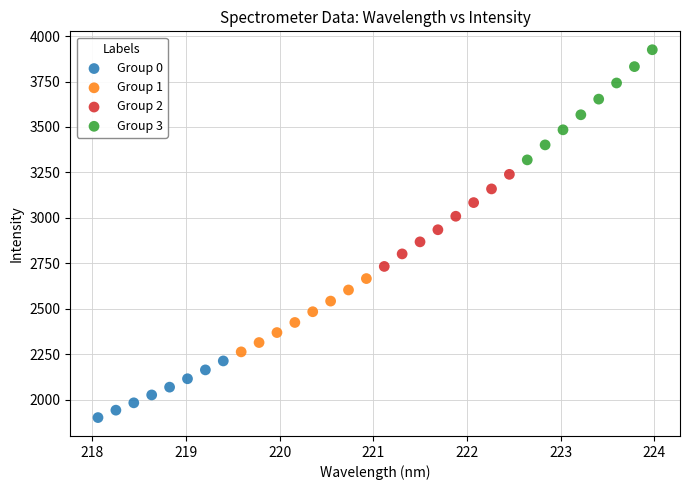

Which series contains the highest Y value?

Group 3